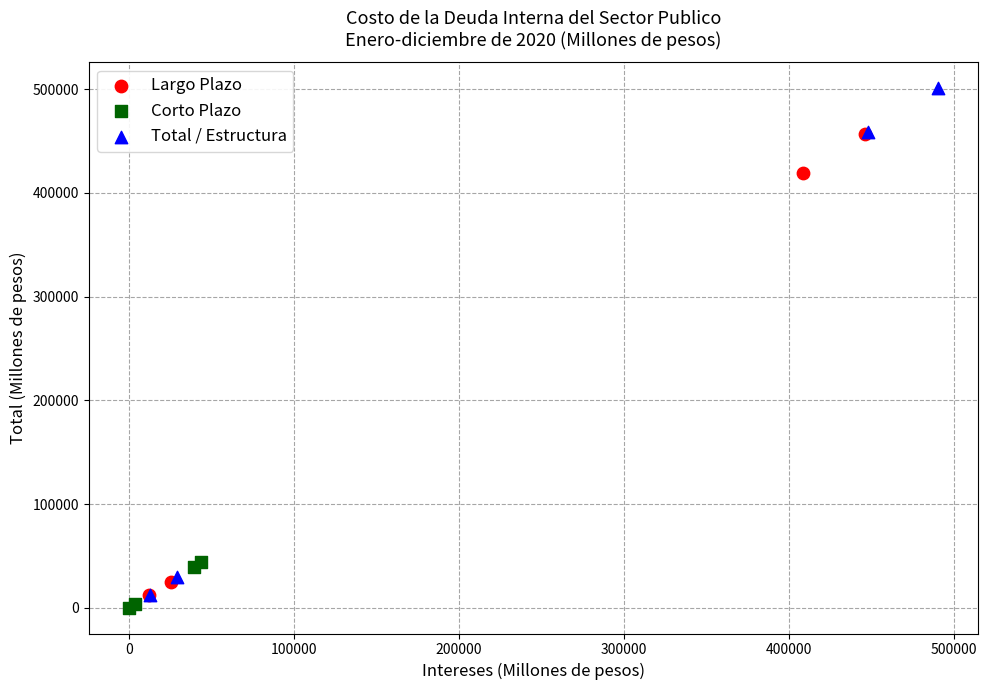

Which series has the widest spread of Y values?

Total / Estructura